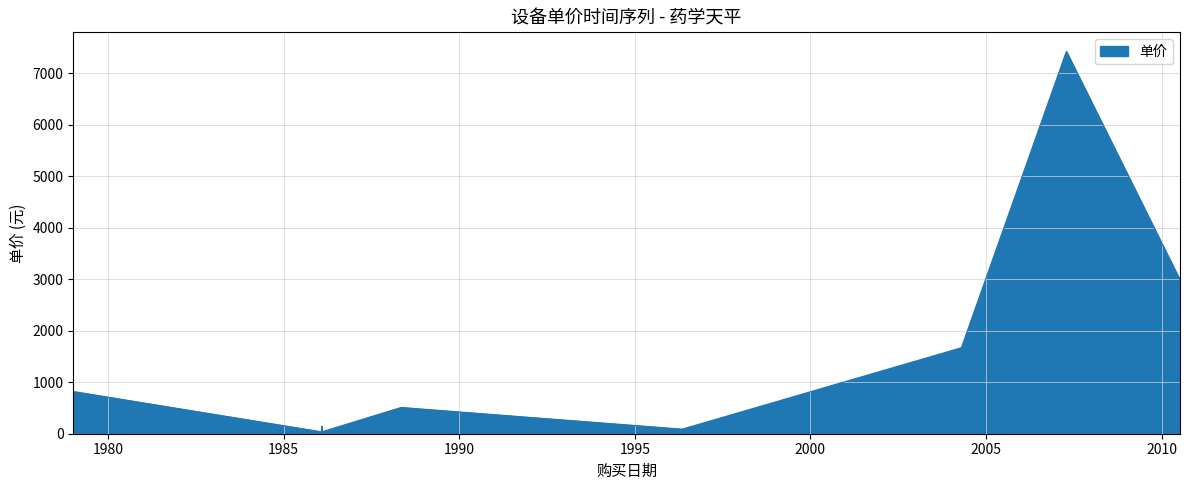

The value at 1986-01-30 is 64.4. True or false?

False